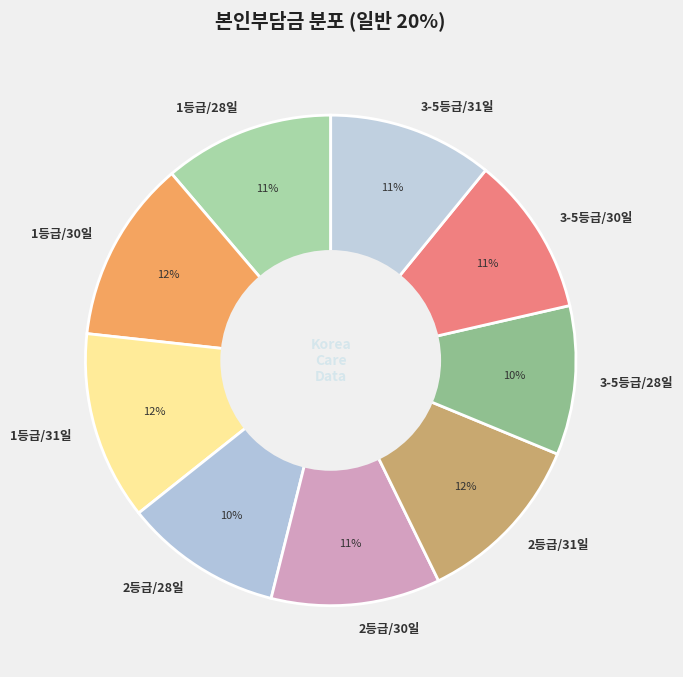

Count the number of slices in the pie.

9